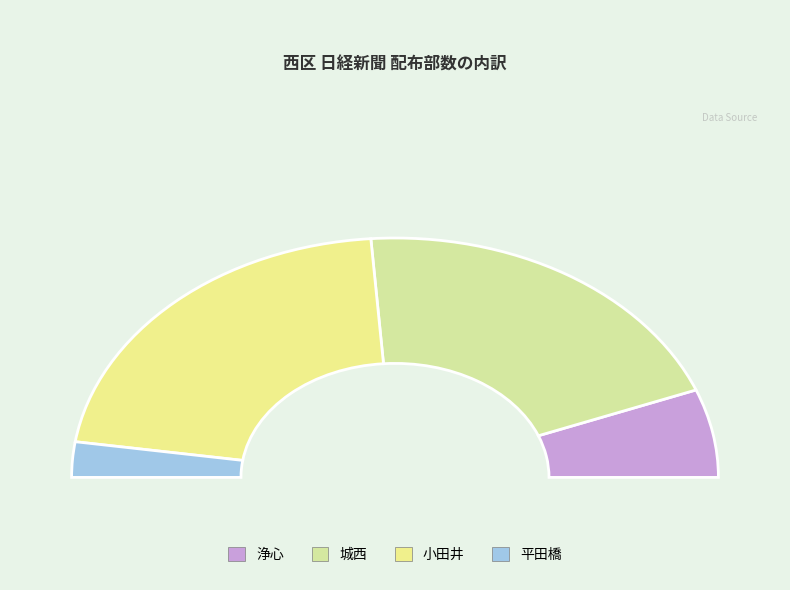

To the nearest percent, what portion does 城西 represent?

40%